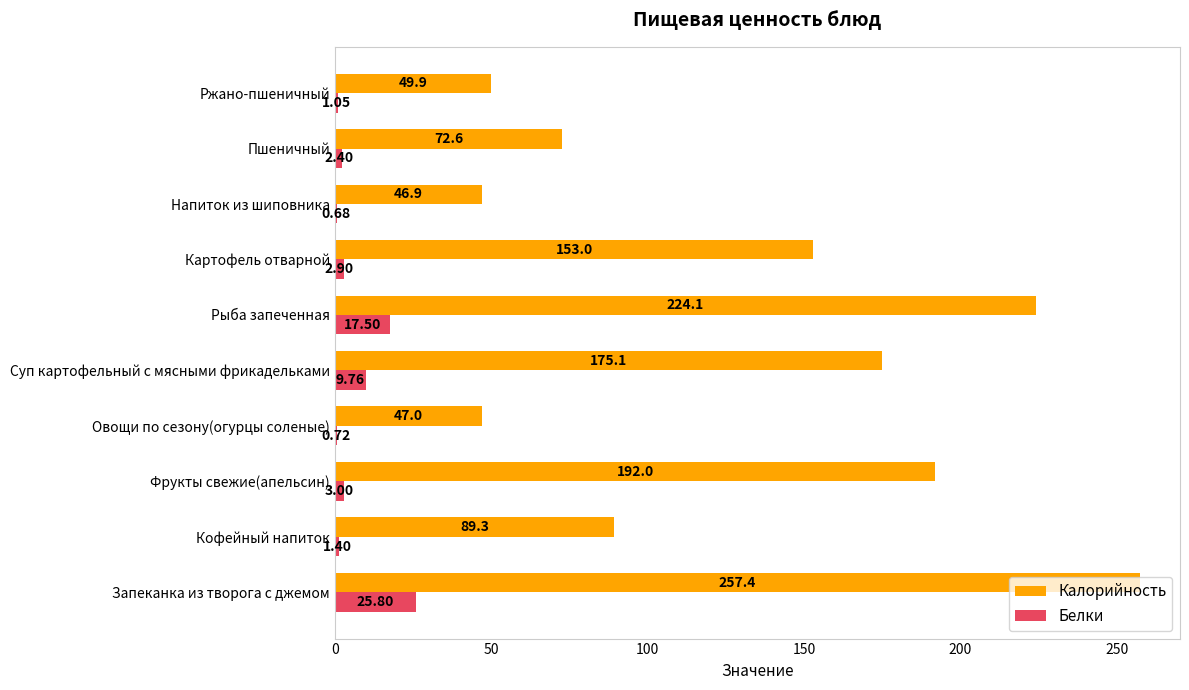

Between Кофейный напиток and Суп картофельный с мясными фрикадельками, which series saw the biggest shift?

Калорийность